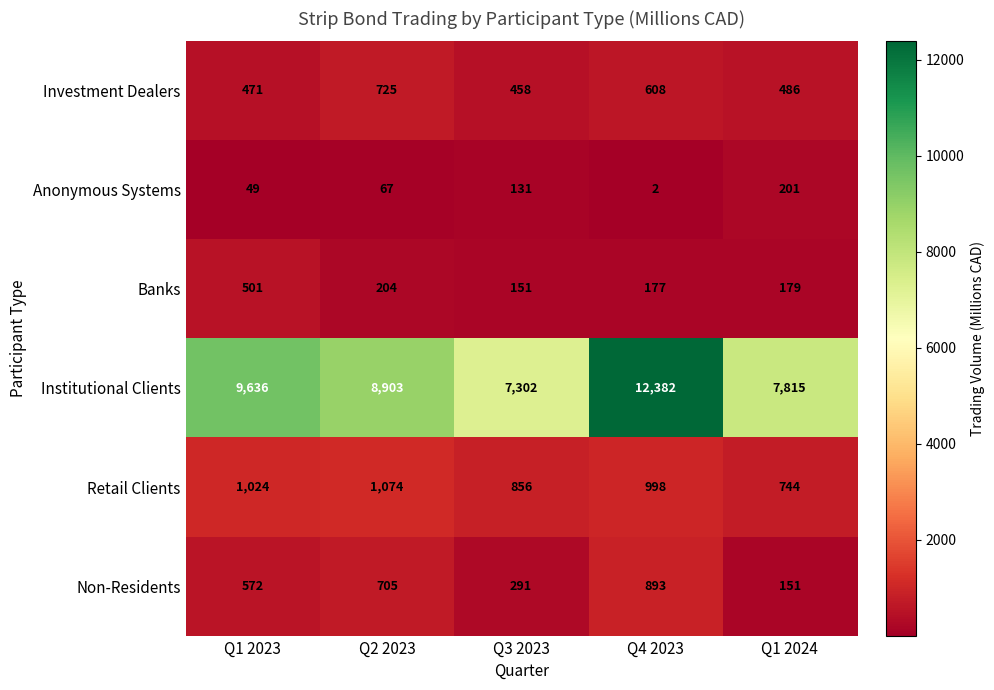

At which label is Banks closest to 326?

Q2 2023